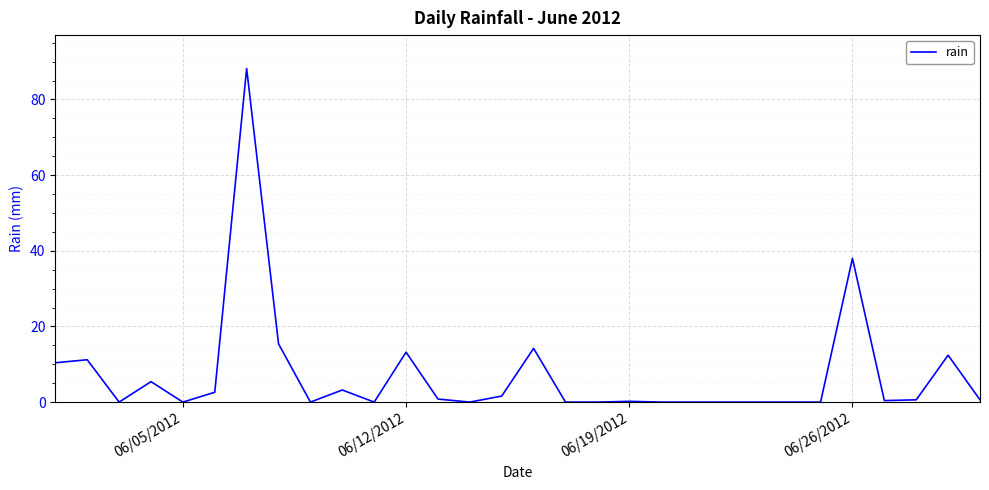

What is the difference between the maximum and minimum values?

88.2